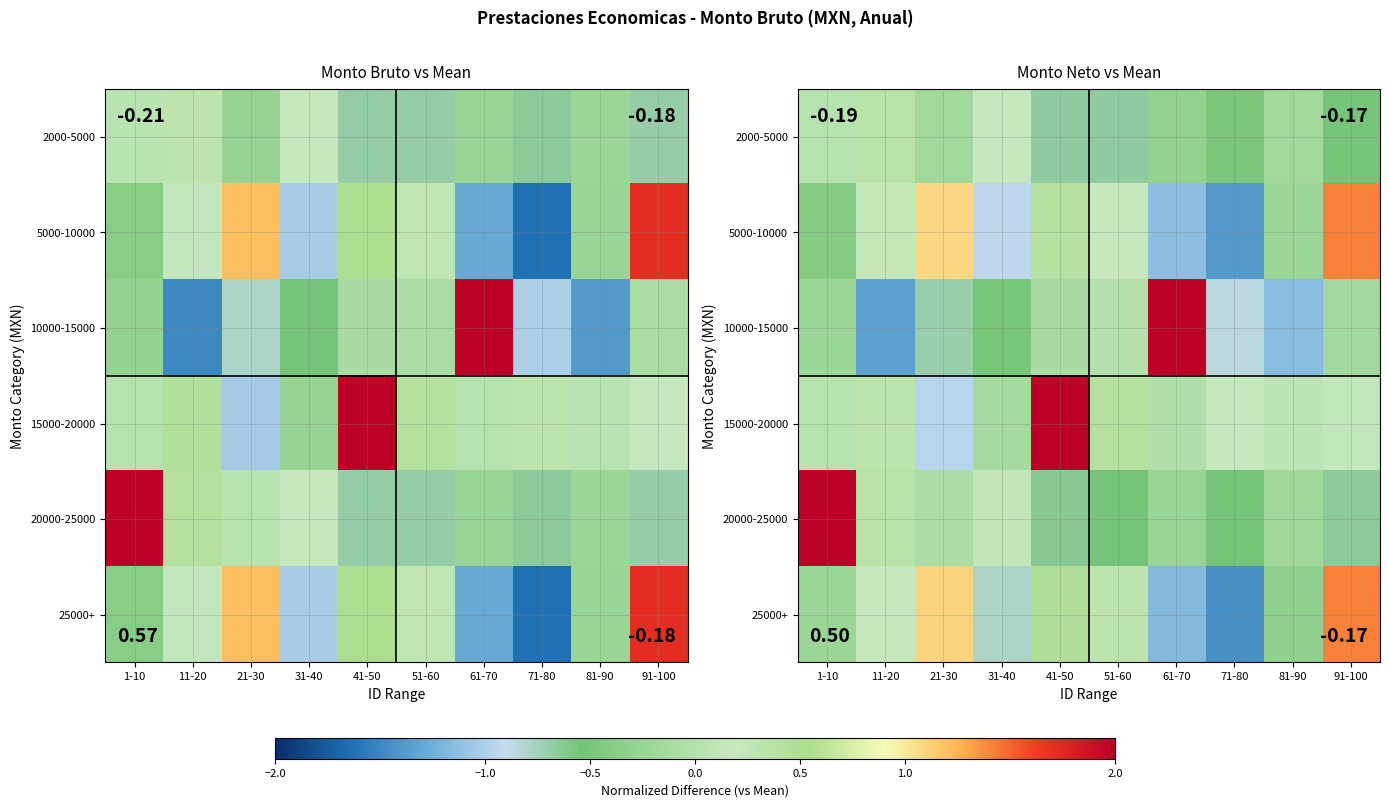

What is the total value across all series at 91-100?

1.6